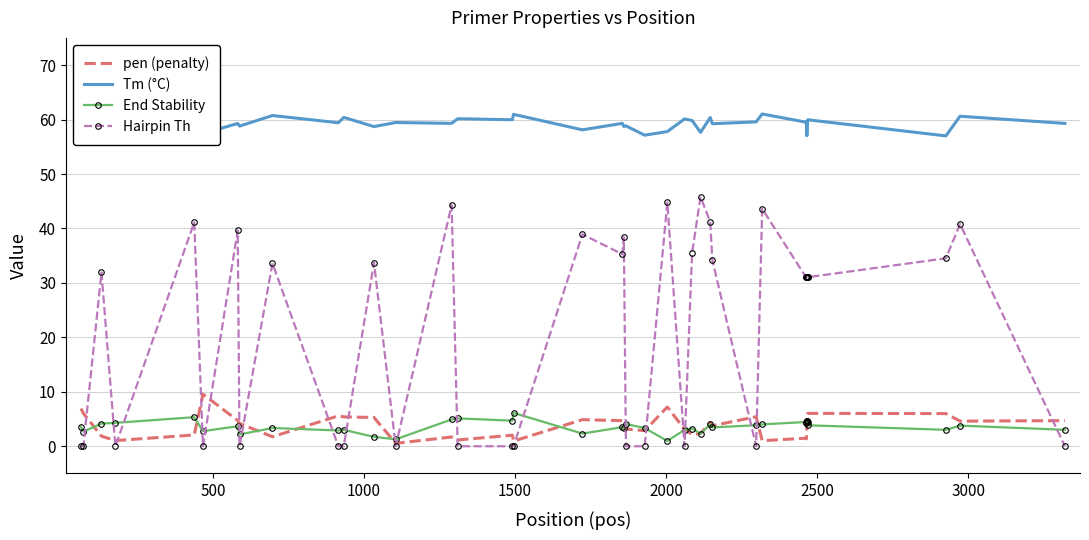

How many values in the Tm (°C) series exceed 59?

24